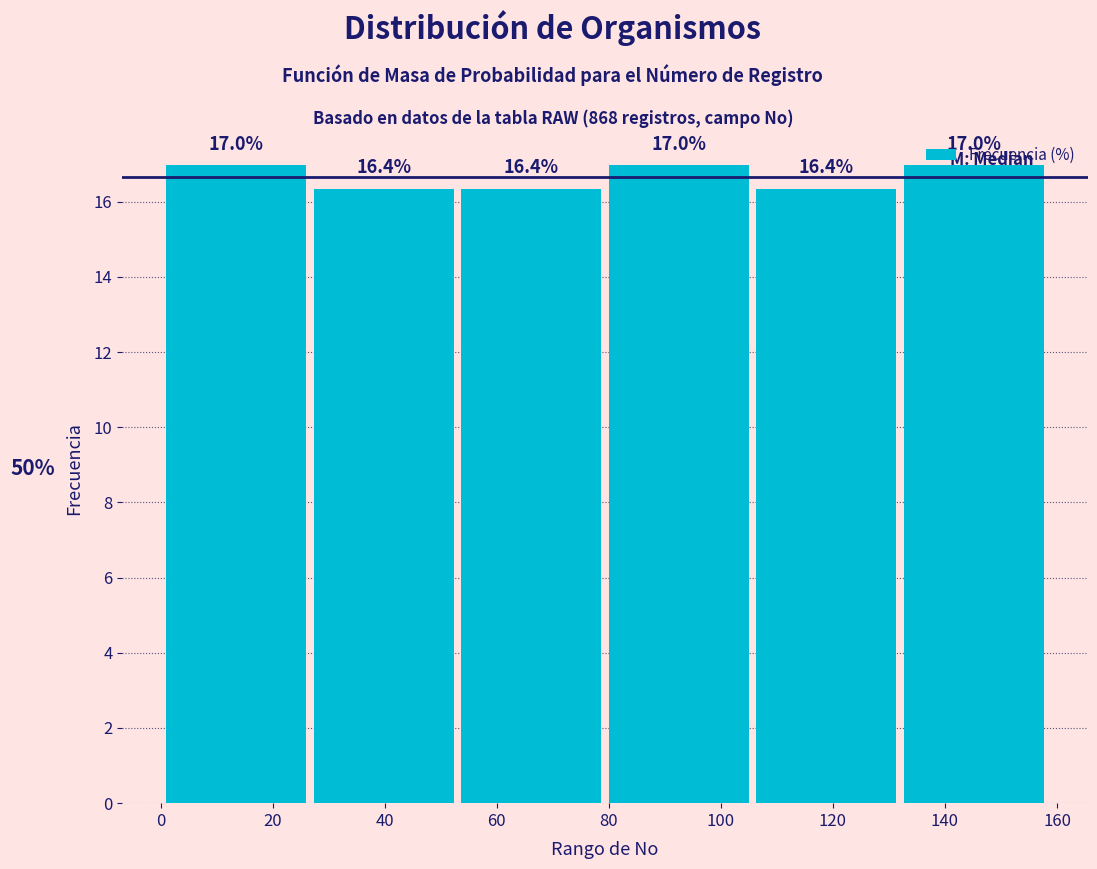

Reading left to right, list every bar in this chart as the range it spans on the x-axis followed by its height. The bar edges are not printed on the chart, so give them approximately, as read against the axis.

2 to 28: 17.0
28 to 54: 16.4
54 to 80: 16.4
80 to 106: 17.0
106 to 132: 16.4
132 to 160: 17.0